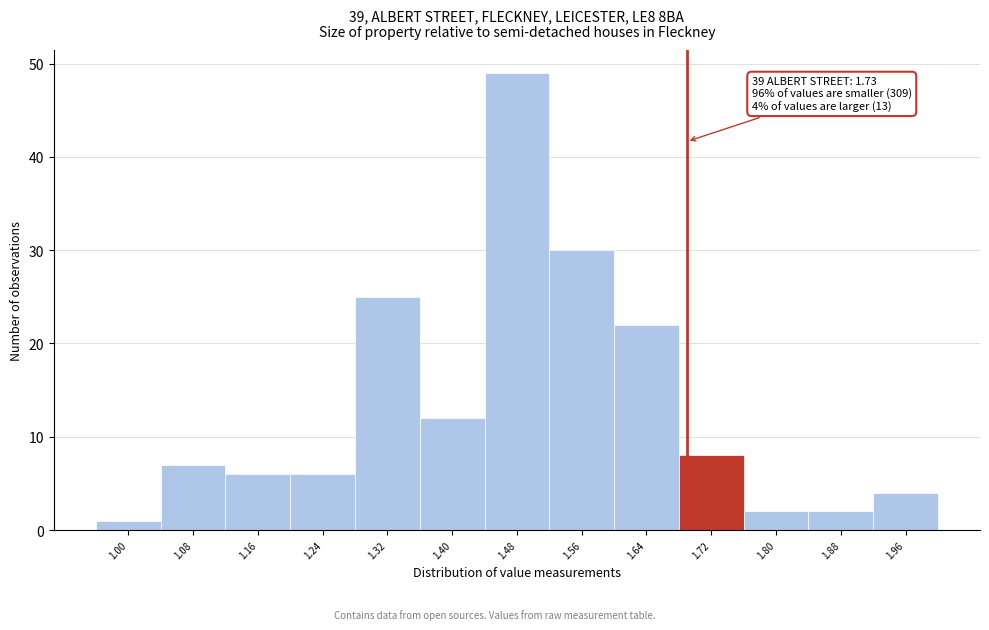

Reading left to right, extract all data points from this chart.

1.00=1	1.08=7	1.16=6	1.24=6	1.32=25	1.40=12	1.48=49	1.56=30	1.64=22	1.72=8	1.80=2	1.88=2	1.96=4